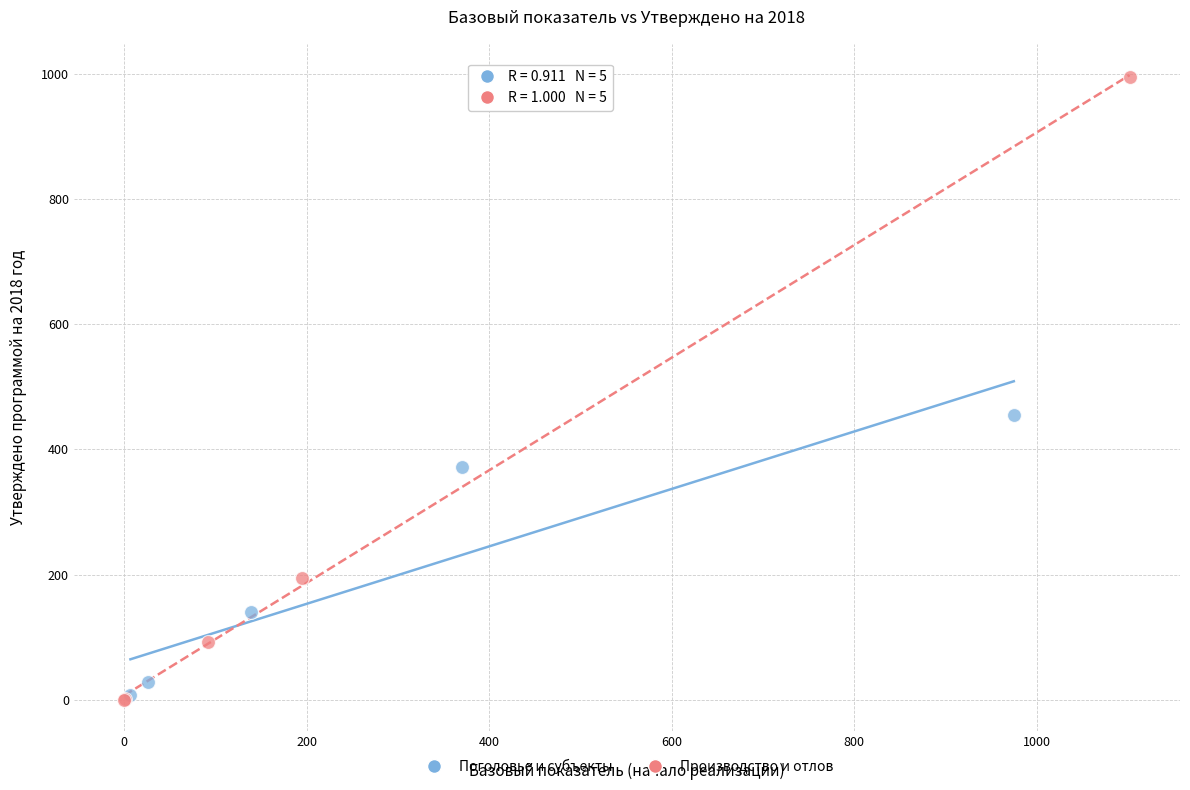

Which series has the widest spread of Y values?

Производство и отлов